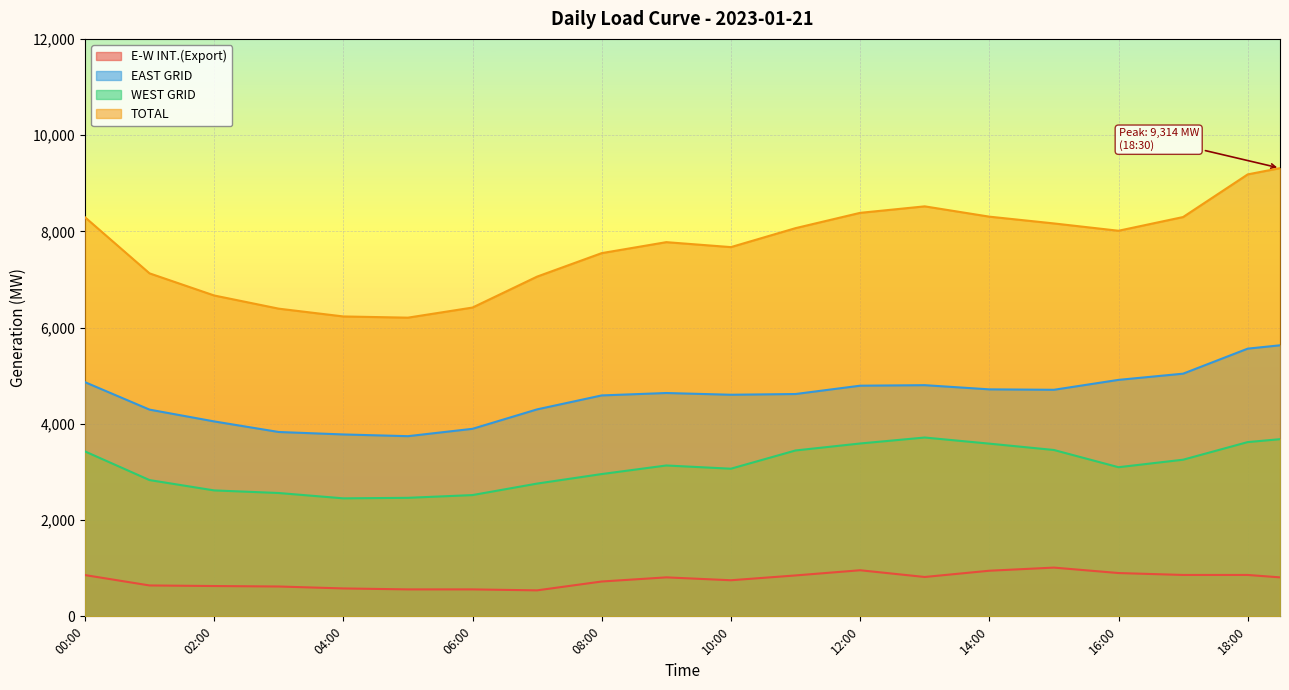

Is the value of E-W INT.(Export) at 00:30 greater than the value of TOTAL at 08:30?

No